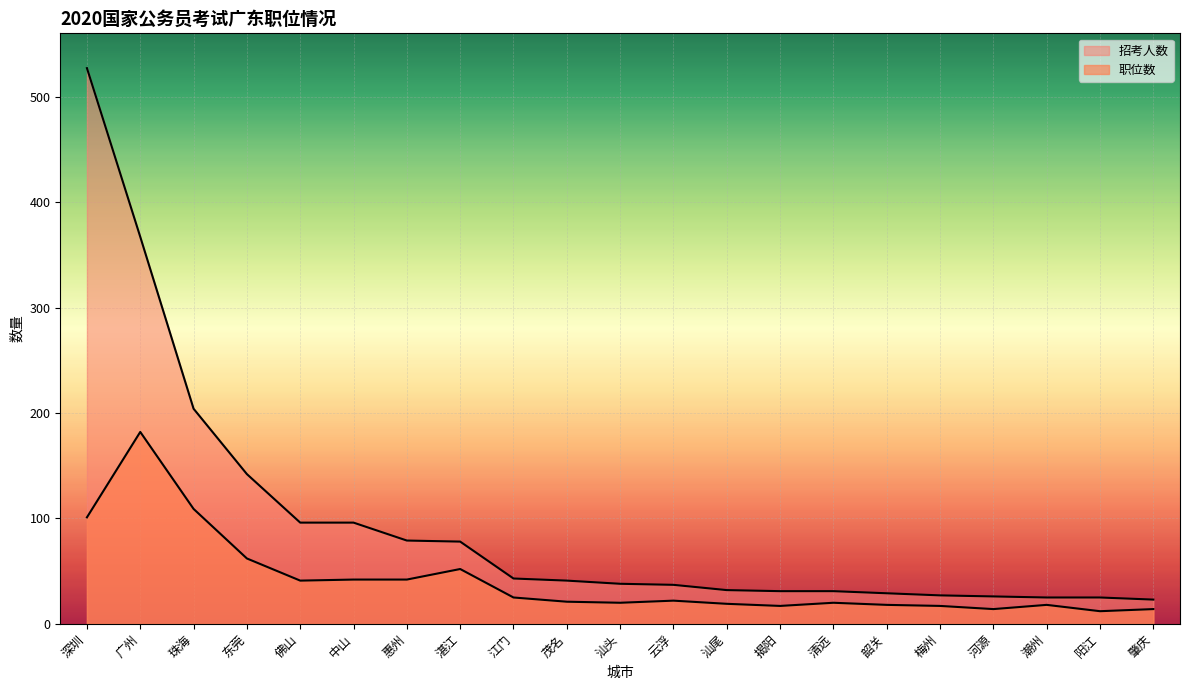

What is the difference between the highest and lowest values at 云浮?

15